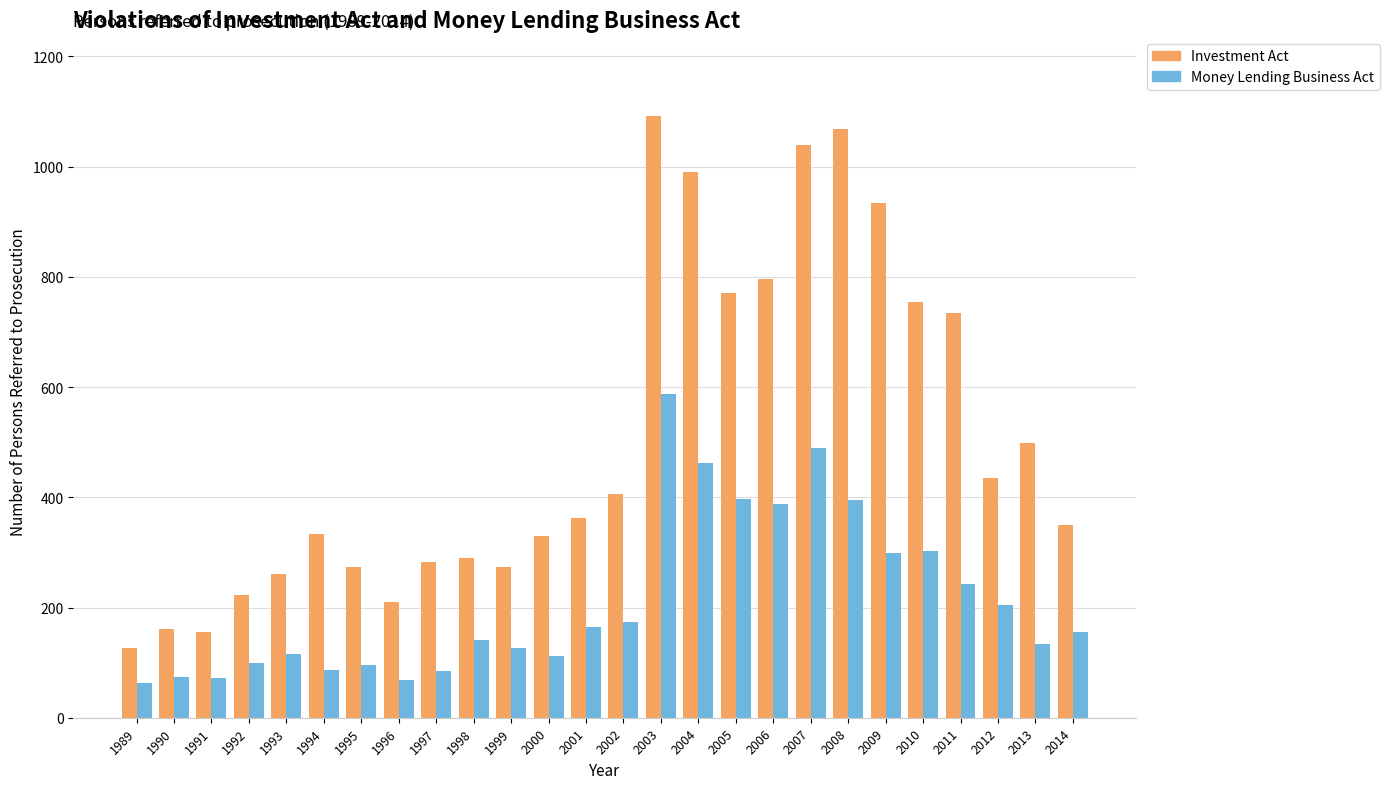

Which series has the widest spread of values?

Investment Act